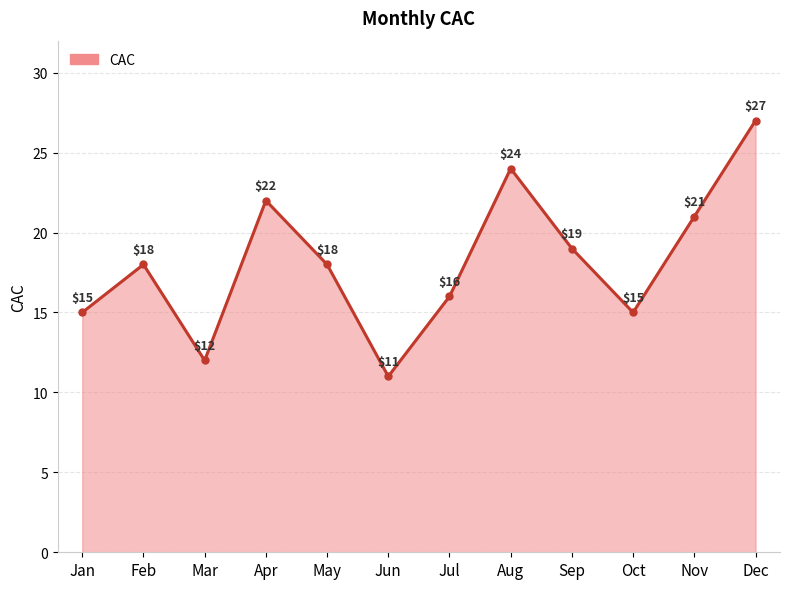

At which label is the value closest to 19?

Sep